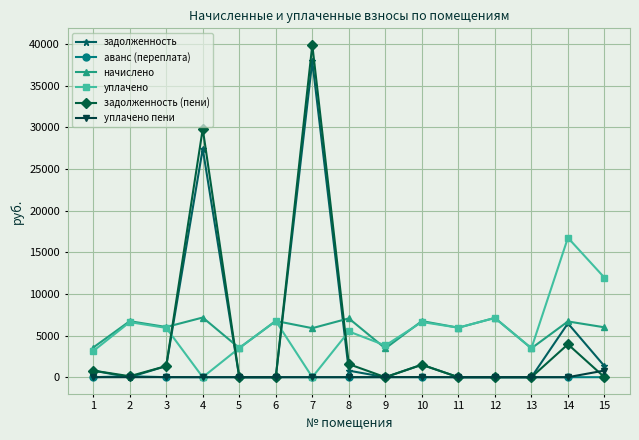

At which label does задолженность first exceed 784?

1